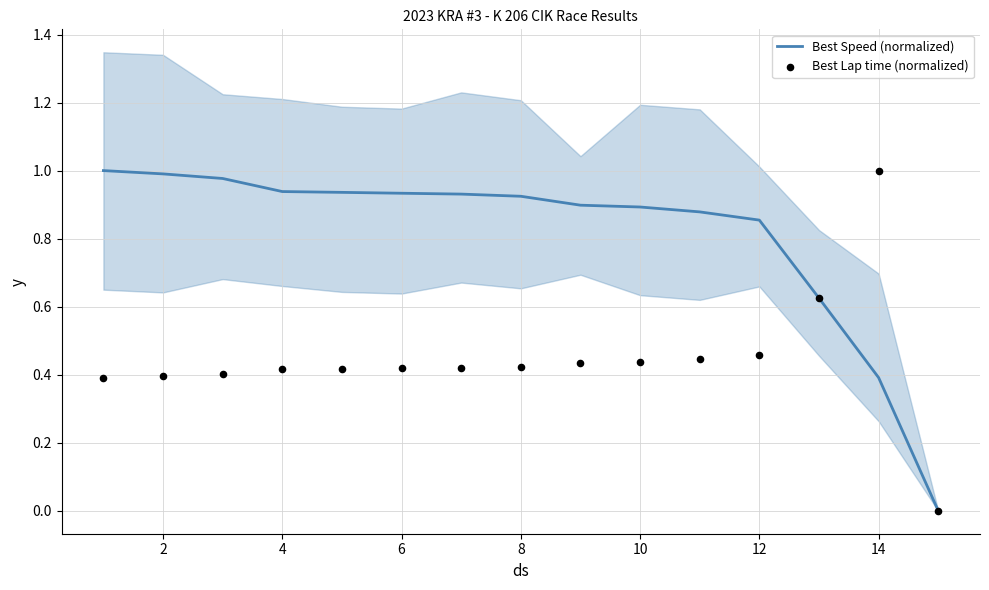

Which series contains the lowest Y value?

Best Speed (normalized)